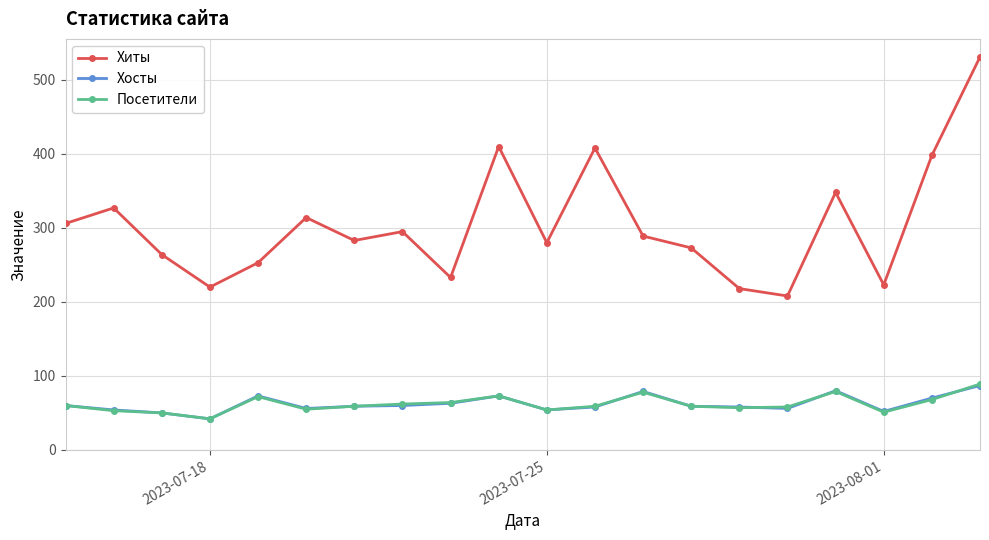

What is the value of the Хиты point at the 13th from the left?

289